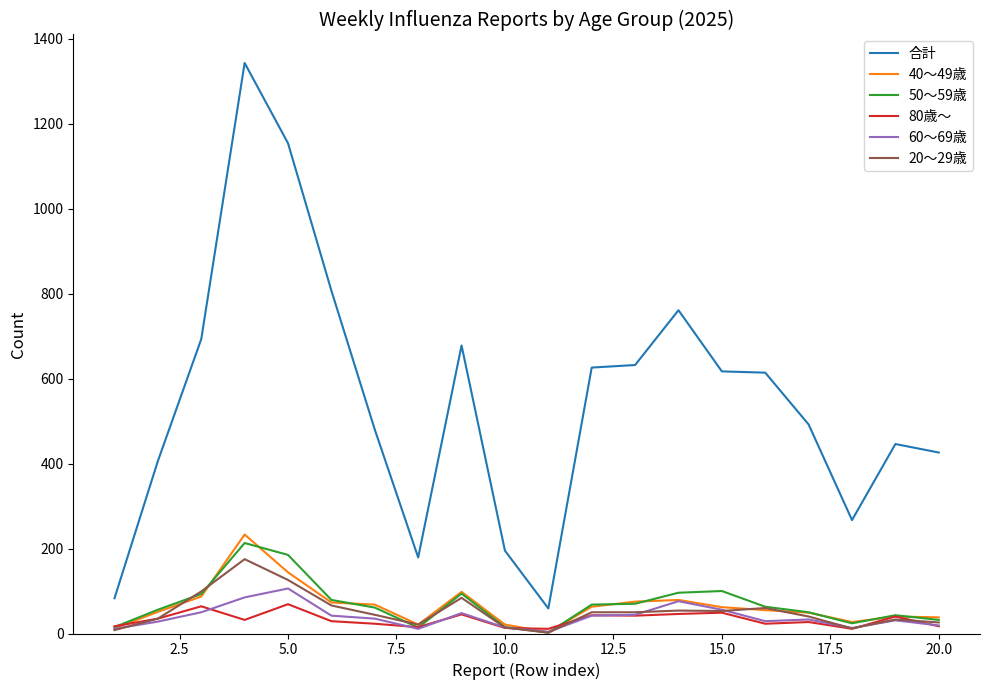

What is the greatest value displayed?

1343